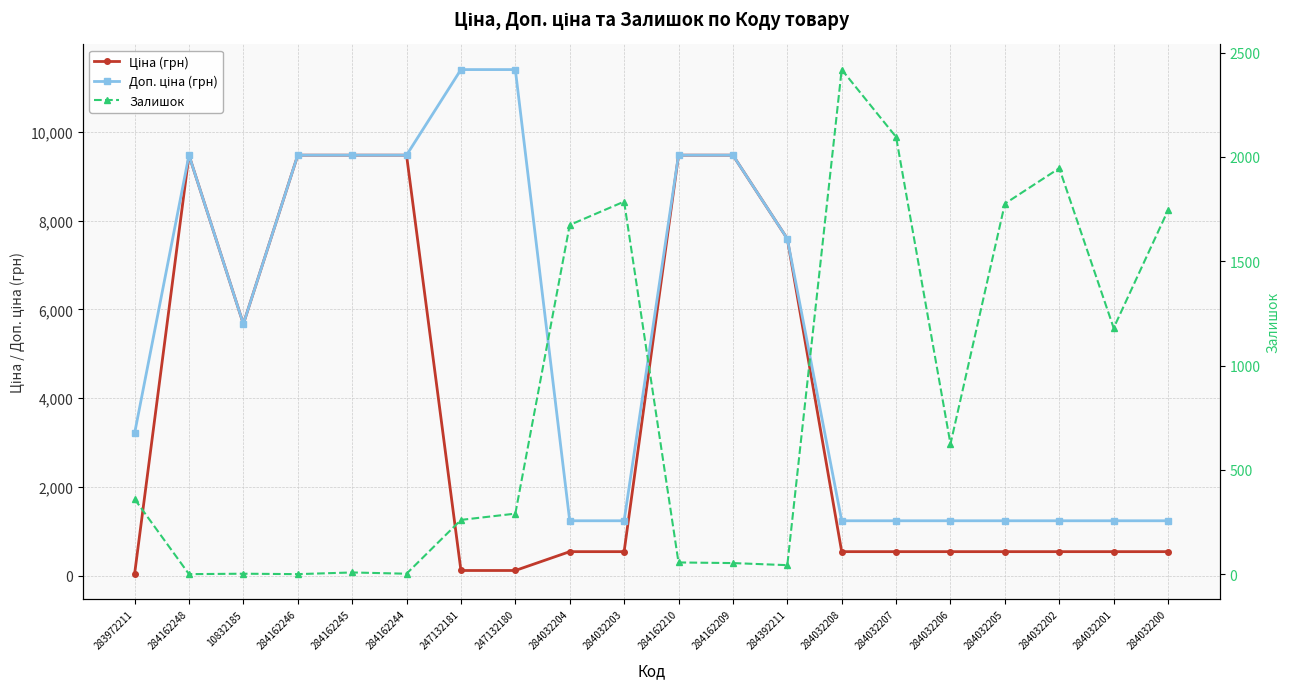

True or false: Доп. ціна (грн) and Ціна (грн) cross at least once.

False